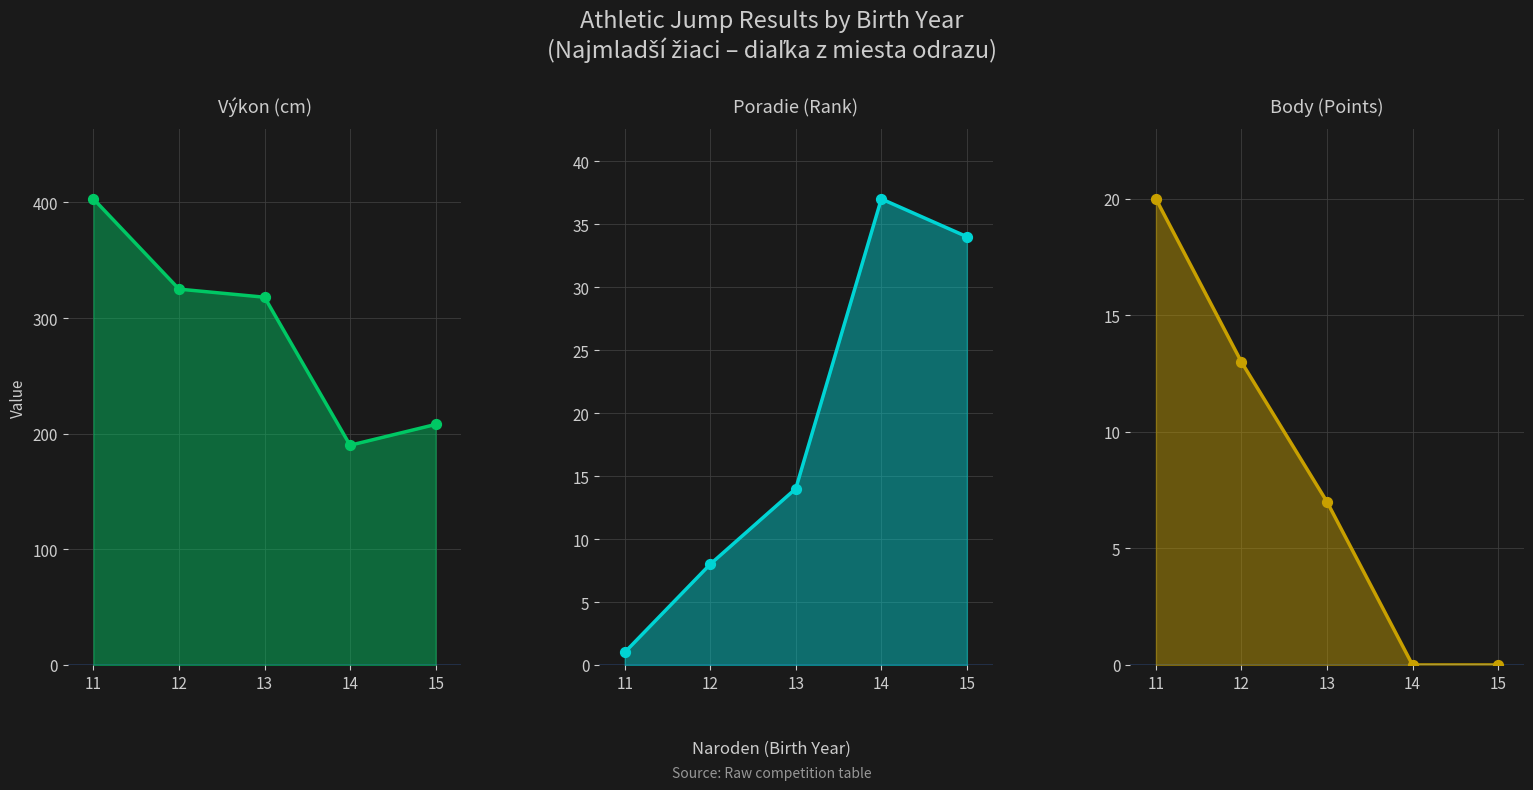

Which series reaches the minimum Y coordinate?

Body line